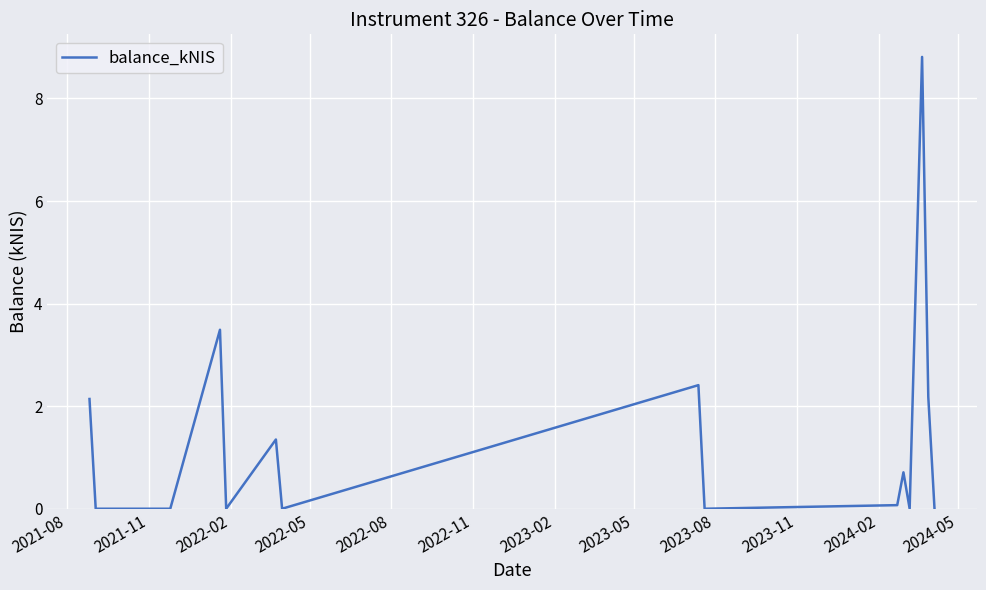

What is the maximum value shown in the chart?

8.8